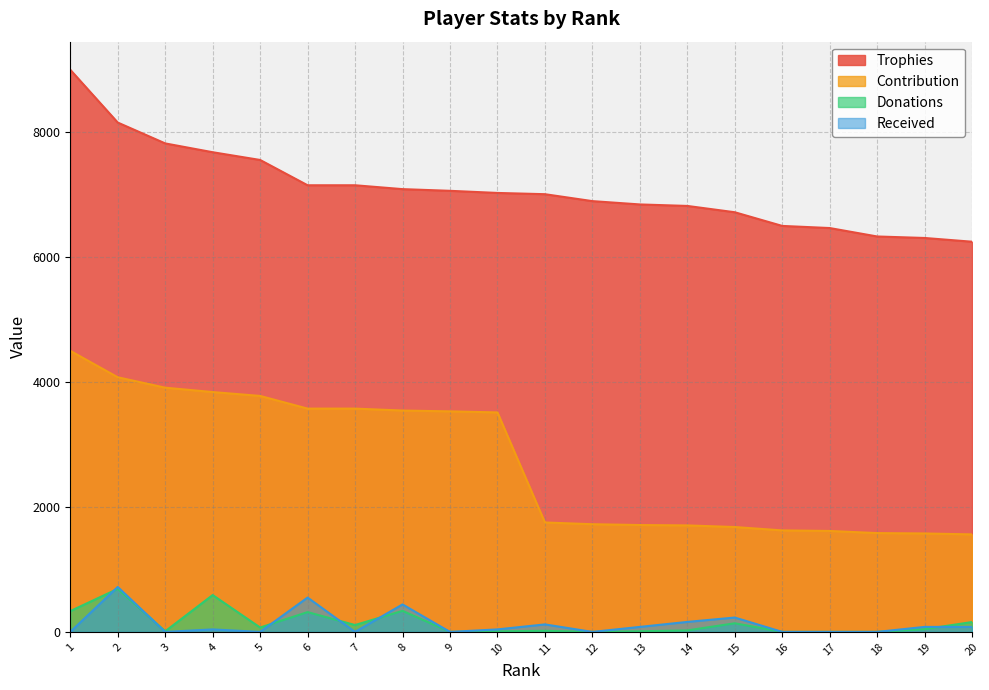

Where is the first local minimum for Donations?

3